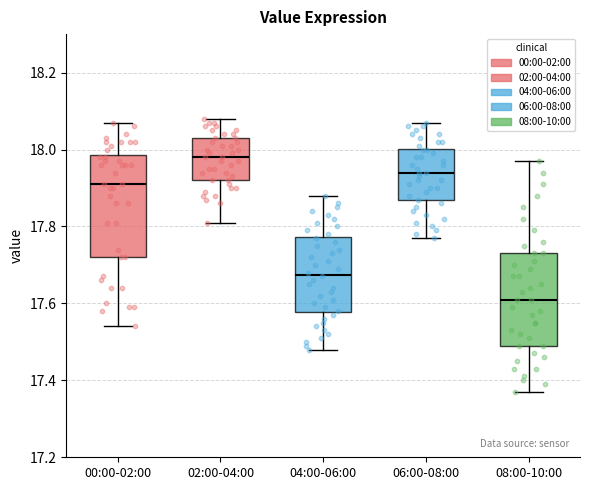

Reading left to right, transcribe this box plot: for each box, give where its median line is, the range the box spans, and where its two whiskers end, as read against the y-axis. The values are not printed on the chart, so give them approximately, as read against the axis.

00:00-02:00: median 17.92, box 17.72 to 17.98, whiskers 17.54 to 18.08
02:00-04:00: median 17.98, box 17.92 to 18.04, whiskers 17.82 to 18.08
04:00-06:00: median 17.68, box 17.58 to 17.78, whiskers 17.48 to 17.88
06:00-08:00: median 17.94, box 17.86 to 18.00, whiskers 17.78 to 18.08
08:00-10:00: median 17.62, box 17.50 to 17.74, whiskers 17.38 to 17.98